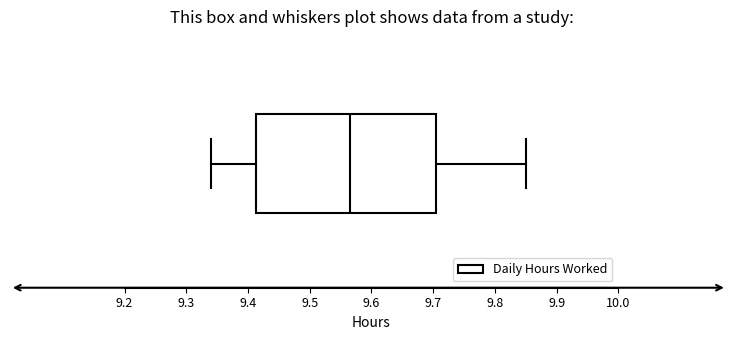

Where does the left whisker of the box end on the x-axis? The values are not printed on the chart, so give them approximately, as read against the axis.

9.34